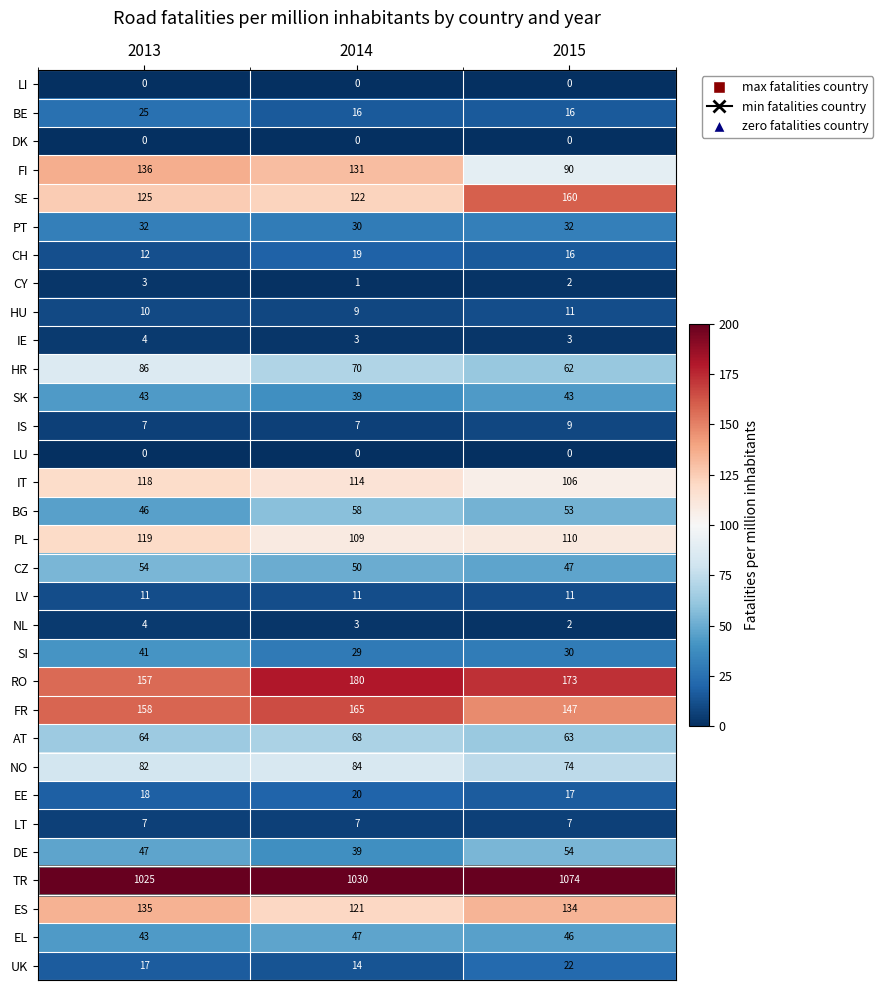

What is the sum of the EE values at 2014 and 2013?

38